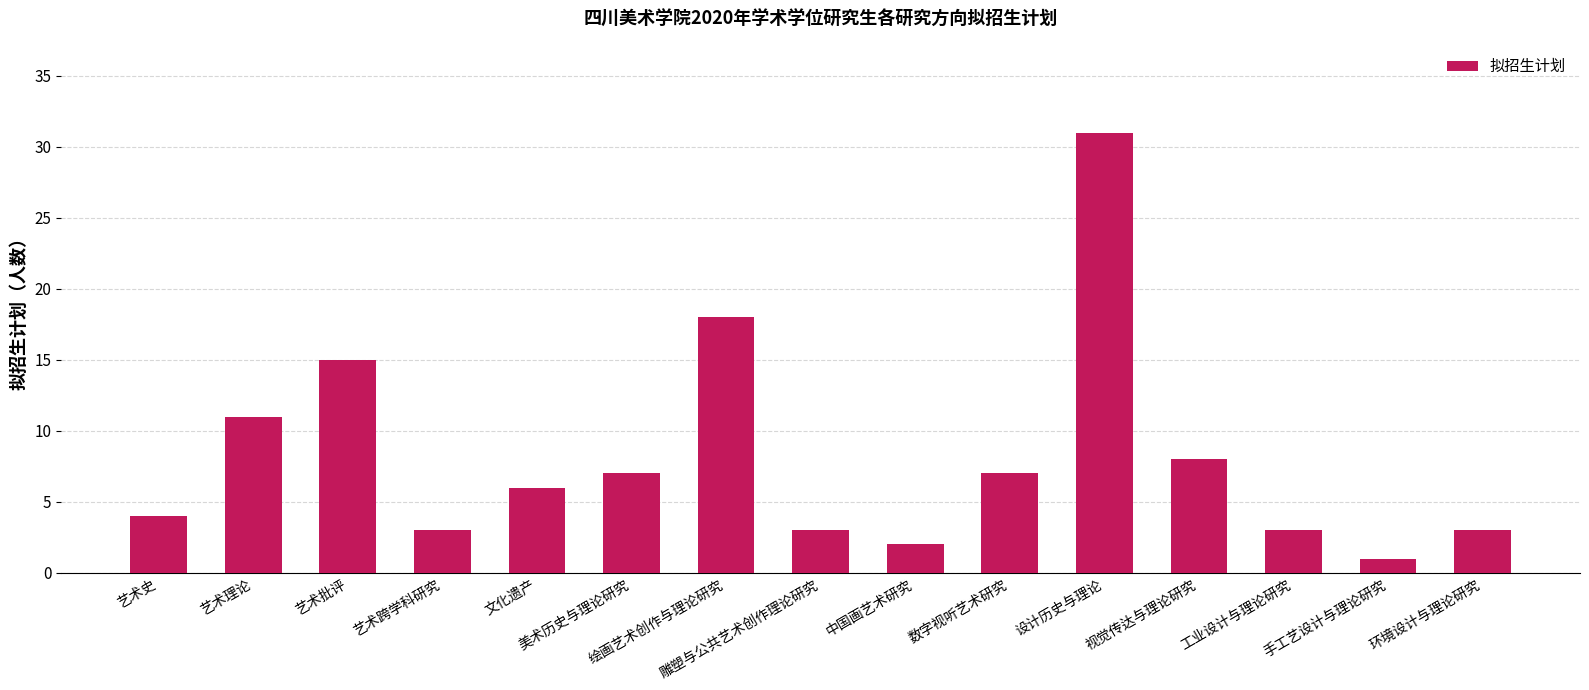

What is the label of the 3rd bar from the right?

工业设计与理论研究